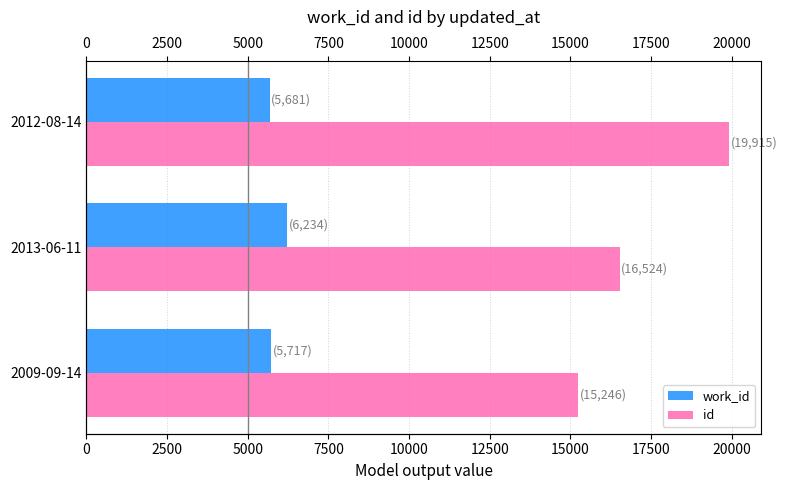

Count the number of categories in the chart.

3